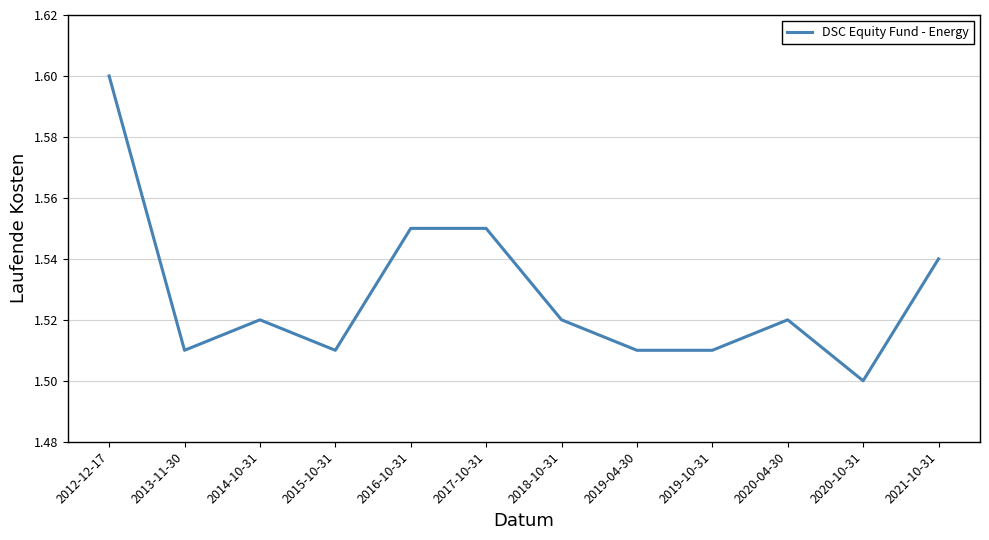

Which category has the highest value across all series?

2012-12-17